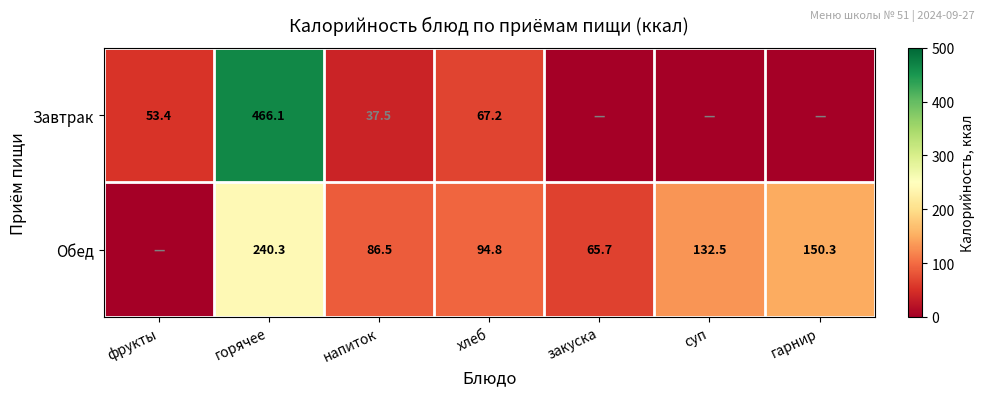

What is the difference between the highest and lowest values at хлеб?

27.6